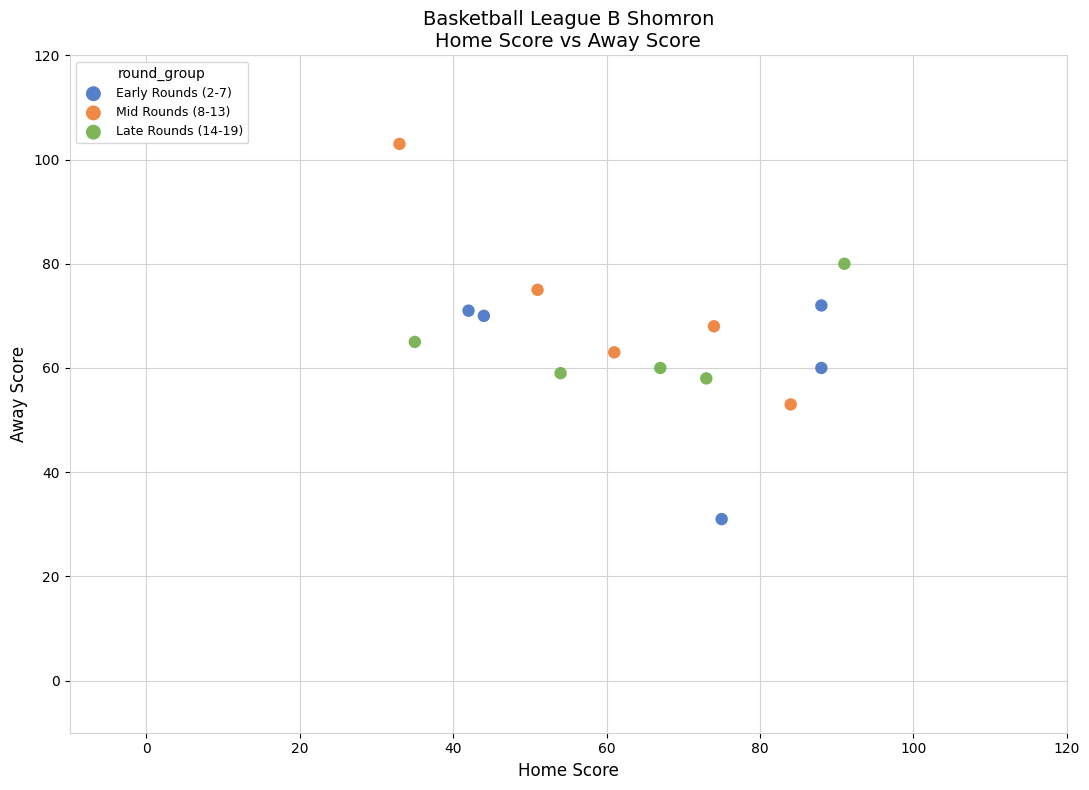

Which series contains the highest Y value?

Mid Rounds (8-13)